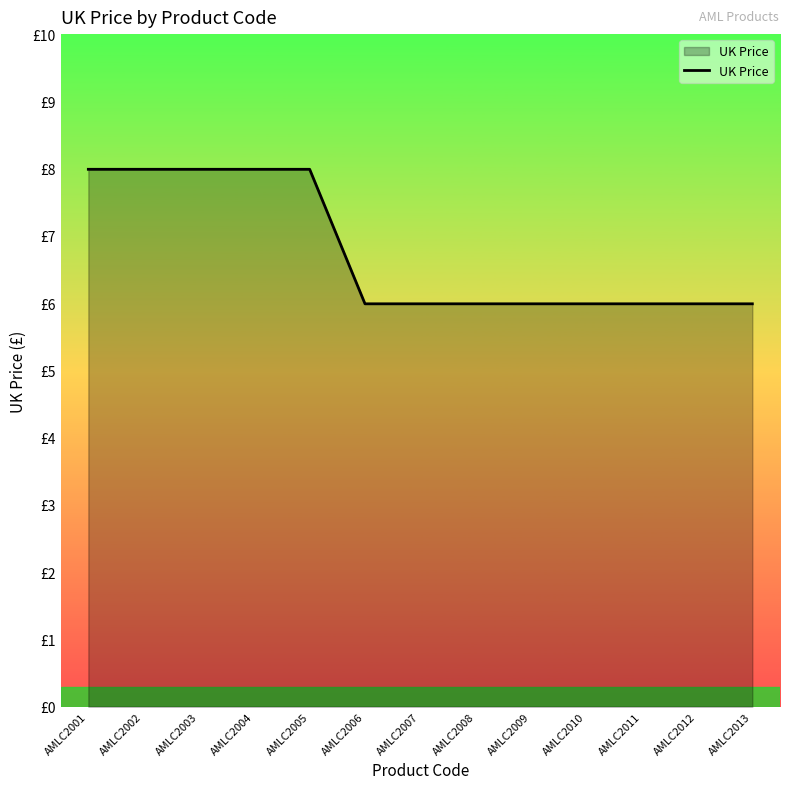

The value at AMLC2011 is 10.4. True or false?

False